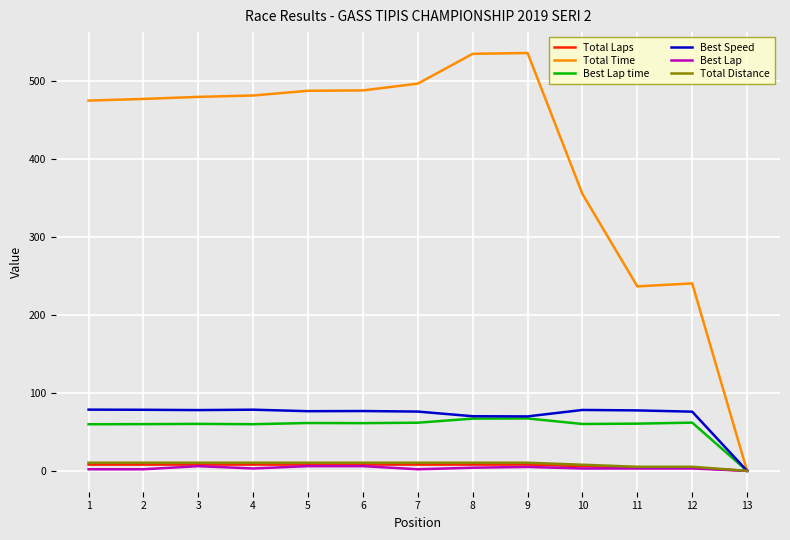

Which series has the widest spread of values?

Total Time